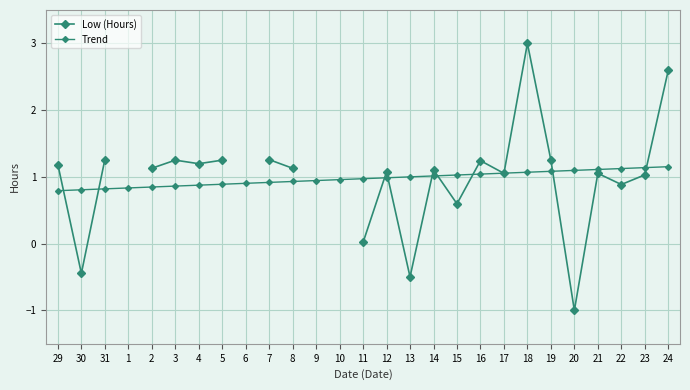

At which label does Low (Hours) reach its minimum?

20